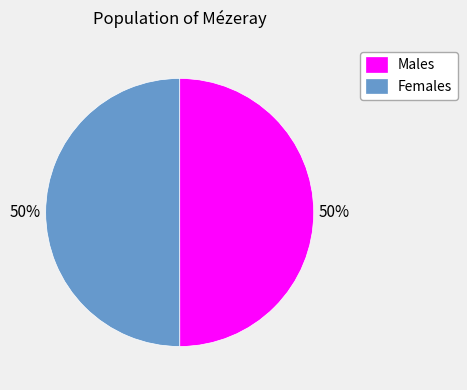

Do Females and Males together represent more than half of the pie?

Yes